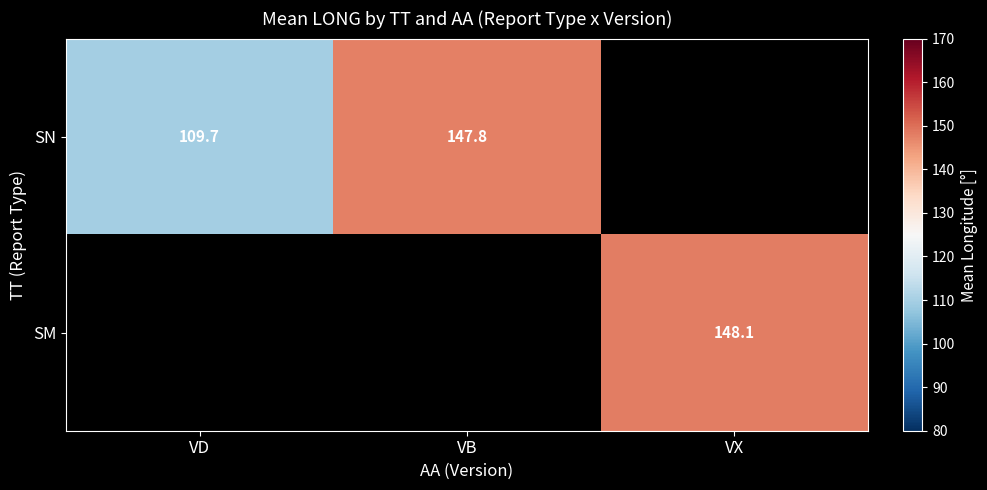

Is it true that SN equals 212.1 at VB?

False